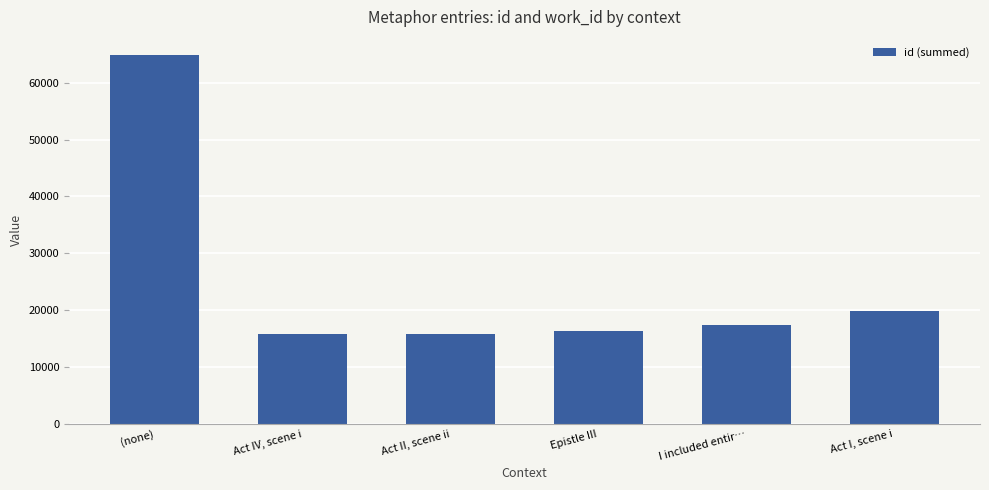

Between Act II, scene ii and Act I, scene i, which is larger?

Act I, scene i